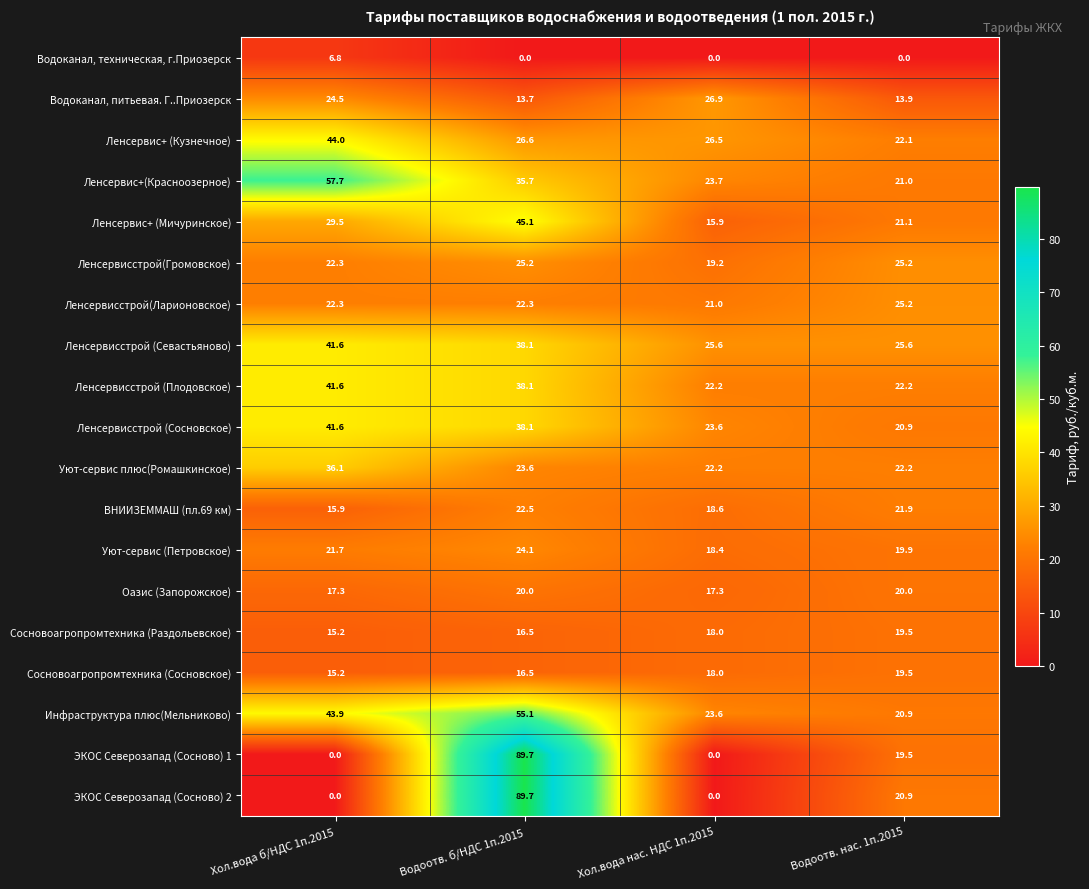

What value does the Оазис (Запорожское) series have at Водоотв. нас. 1п.2015?

20.0